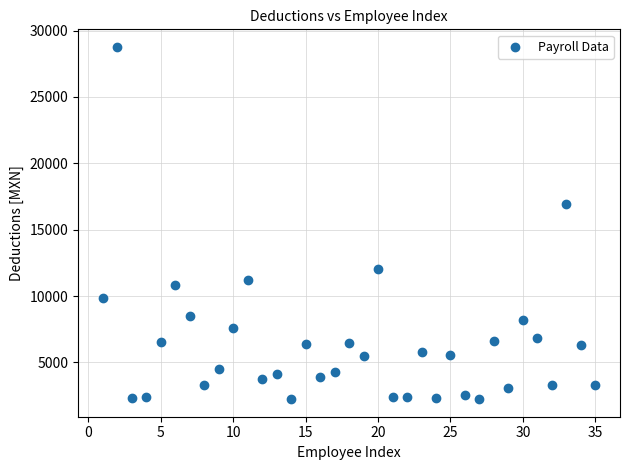

What Y value in the scatter plot is closest to 15502?

16961.8